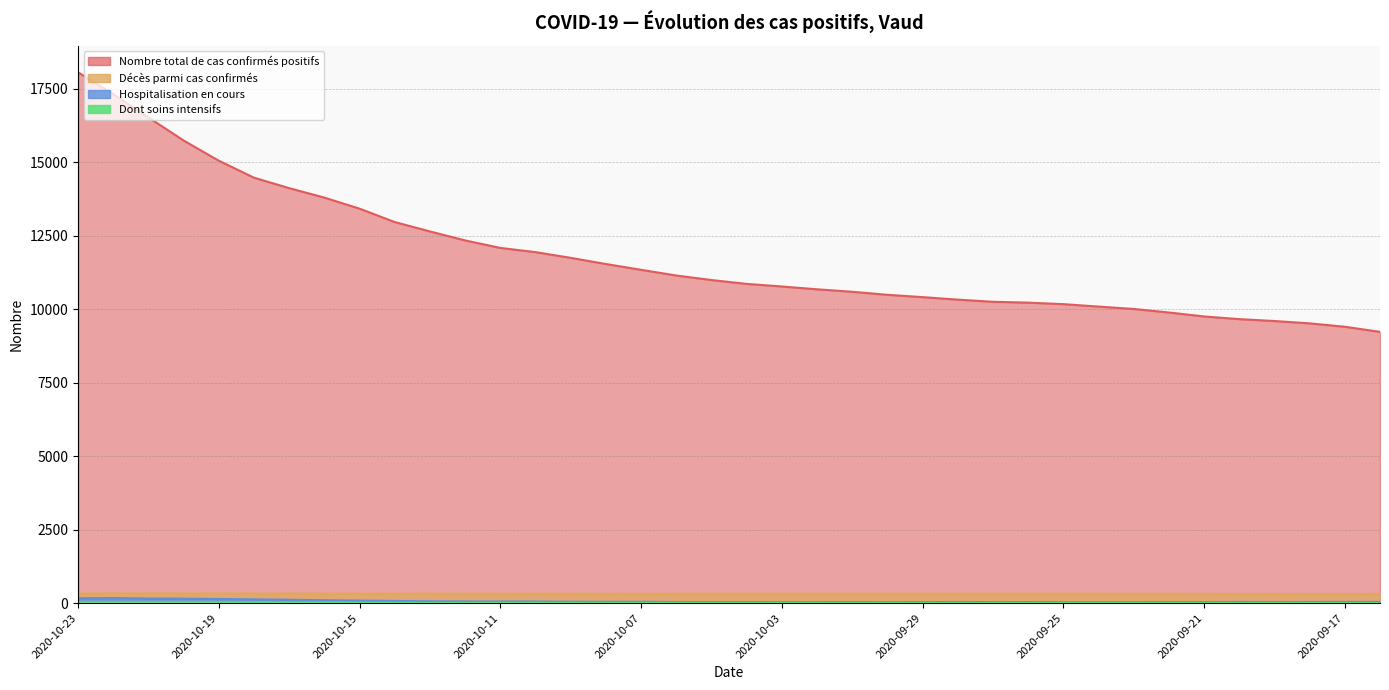

Reading left to right, list all the values displayed in this chart.

Nombre total de cas confirmés positifs: 2020-10-23=18056	2020-10-22=17312	2020-10-21=16520	2020-10-20=15736	2020-10-19=15048	2020-10-18=14471	2020-10-17=14115	2020-10-16=13793	2020-10-15=13417	2020-10-14=12961	2020-10-13=12642	2020-10-12=12337	2020-10-11=12082	2020-10-10=11938	2020-10-09=11744	2020-10-08=11534	2020-10-07=11337	2020-10-06=11143	2020-10-05=10989	2020-10-04=10858	2020-10-03=10770	2020-10-02=10674	2020-10-01=10590	2020-09-30=10487	2020-09-29=10408	2020-09-28=10322	2020-09-27=10249	2020-09-26=10220	2020-09-25=10169	2020-09-24=10086	2020-09-23=10005	2020-09-22=9885	2020-09-21=9750	2020-09-20=9659	2020-09-19=9595	2020-09-18=9515	2020-09-17=9400	2020-09-16=9226
Hospitalisation en cours: 2020-10-23=164	2020-10-22=170	2020-10-21=155	2020-10-20=151	2020-10-19=140	2020-10-18=126	2020-10-17=113	2020-10-16=97	2020-10-15=85	2020-10-14=73	2020-10-13=61	2020-10-12=56	2020-10-11=56	2020-10-10=54	2020-10-09=46	2020-10-08=45	2020-10-07=45	2020-10-06=37	2020-10-05=34	2020-10-04=32	2020-10-03=31	2020-10-02=30	2020-10-01=32	2020-09-30=29	2020-09-29=32	2020-09-28=38	2020-09-27=33	2020-09-26=35	2020-09-25=30	2020-09-24=28	2020-09-23=29	2020-09-22=34	2020-09-21=34	2020-09-20=40	2020-09-19=37	2020-09-18=38	2020-09-17=40	2020-09-16=42
Décès parmi cas confirmés: 2020-10-23=328	2020-10-22=327	2020-10-21=325	2020-10-20=325	2020-10-19=324	2020-10-18=324	2020-10-17=324	2020-10-16=322	2020-10-15=322	2020-10-14=321	2020-10-13=320	2020-10-12=320	2020-10-11=320	2020-10-10=319	2020-10-09=319	2020-10-08=319	2020-10-07=318	2020-10-06=318	2020-10-05=318	2020-10-04=318	2020-10-03=318	2020-10-02=318	2020-10-01=318	2020-09-30=317	2020-09-29=317	2020-09-28=317	2020-09-27=317	2020-09-26=317	2020-09-25=317	2020-09-24=316	2020-09-23=314	2020-09-22=314	2020-09-21=313	2020-09-20=312	2020-09-19=312	2020-09-18=311	2020-09-17=311	2020-09-16=310
Dont soins intensifs: 2020-10-23=22	2020-10-22=24	2020-10-21=24	2020-10-20=25	2020-10-19=23	2020-10-18=23	2020-10-17=20	2020-10-16=19	2020-10-15=15	2020-10-14=11	2020-10-13=8	2020-10-12=10	2020-10-11=10	2020-10-10=12	2020-10-09=10	2020-10-08=9	2020-10-07=10	2020-10-06=9	2020-10-05=6	2020-10-04=5	2020-10-03=6	2020-10-02=5	2020-10-01=5	2020-09-30=4	2020-09-29=5	2020-09-28=5	2020-09-27=4	2020-09-26=5	2020-09-25=5	2020-09-24=6	2020-09-23=5	2020-09-22=5	2020-09-21=6	2020-09-20=6	2020-09-19=6	2020-09-18=4	2020-09-17=3	2020-09-16=3